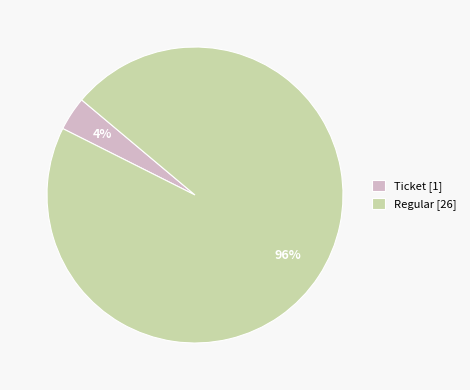

Is the sum of Ticket [1] and Regular [26] greater than half?

Yes